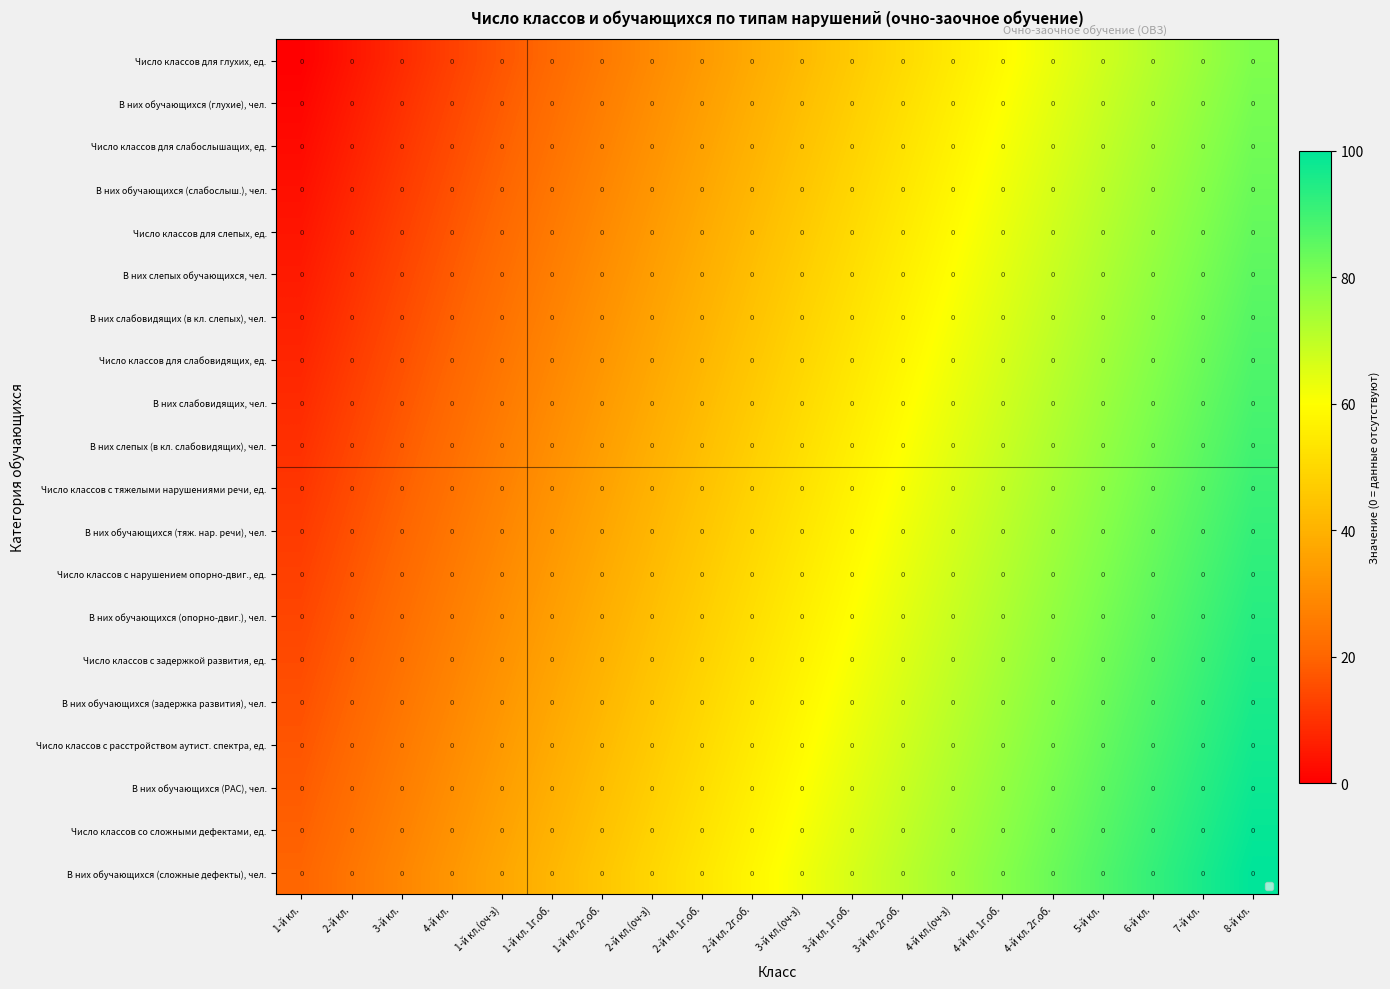

At how many categories does at least one series exceed 54?

11